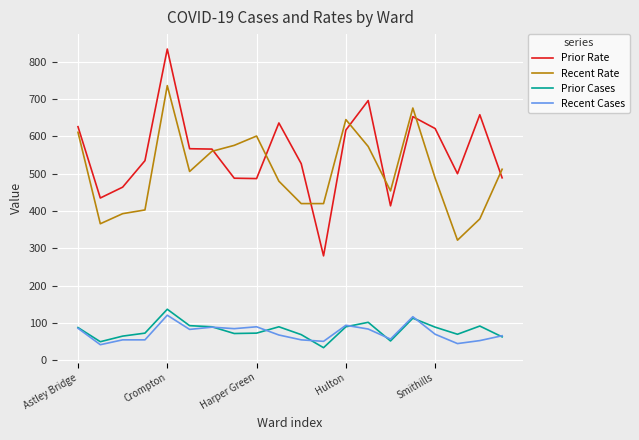

Is this an area chart (filled region under the line)?

No